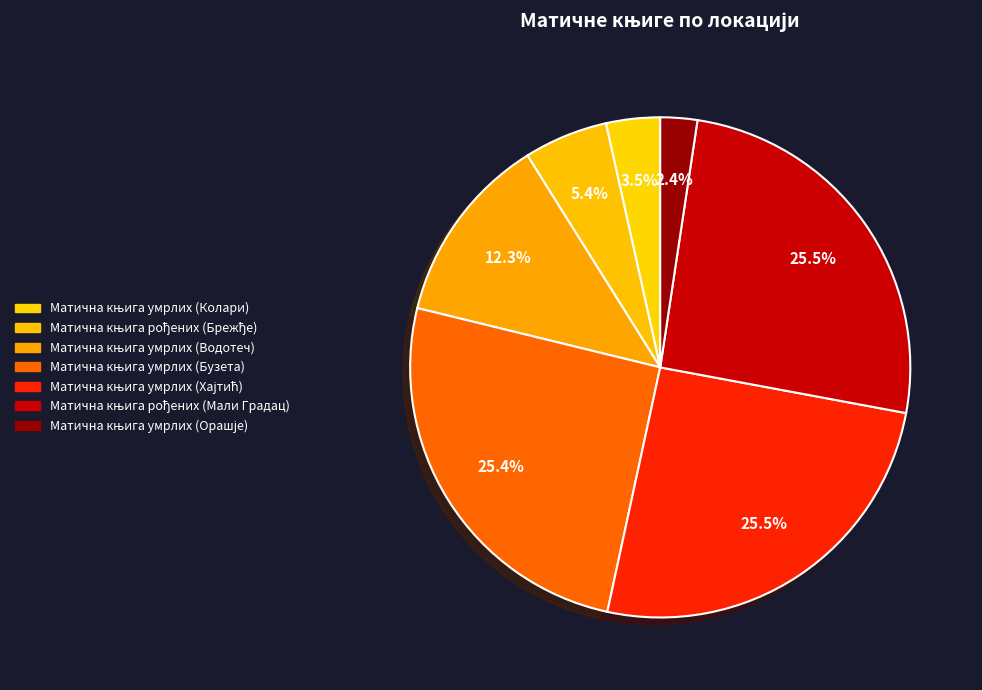

To the nearest percent, what is the difference between the largest and smallest slice percentages?

23%